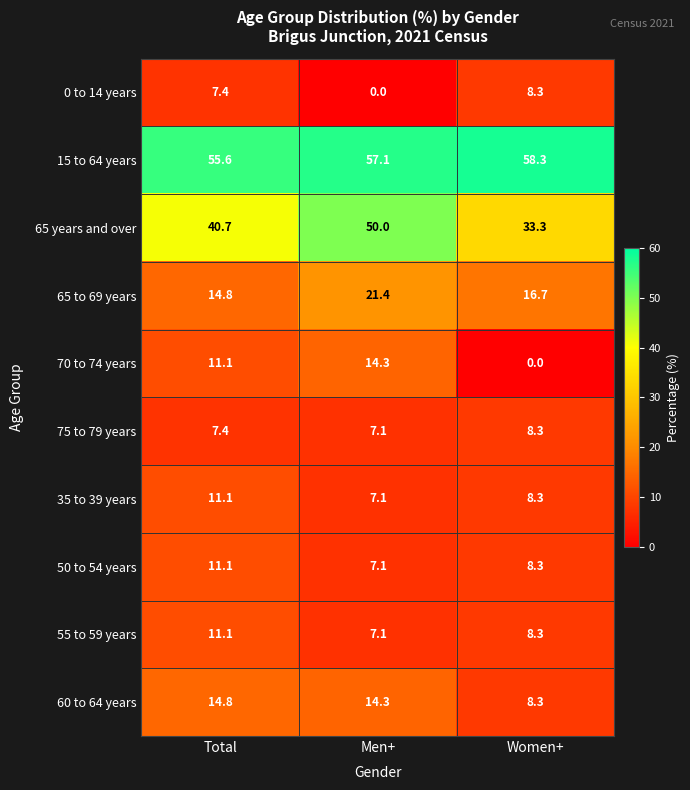

Reading right to left, extract all data points from this chart.

0 to 14 years: Women+=8.3	Men+=0.0	Total=7.4
15 to 64 years: Women+=58.3	Men+=57.1	Total=55.6
65 years and over: Women+=33.3	Men+=50.0	Total=40.7
65 to 69 years: Women+=16.7	Men+=21.4	Total=14.8
70 to 74 years: Women+=0.0	Men+=14.3	Total=11.1
75 to 79 years: Women+=8.3	Men+=7.1	Total=7.4
35 to 39 years: Women+=8.3	Men+=7.1	Total=11.1
50 to 54 years: Women+=8.3	Men+=7.1	Total=11.1
55 to 59 years: Women+=8.3	Men+=7.1	Total=11.1
60 to 64 years: Women+=8.3	Men+=14.3	Total=14.8